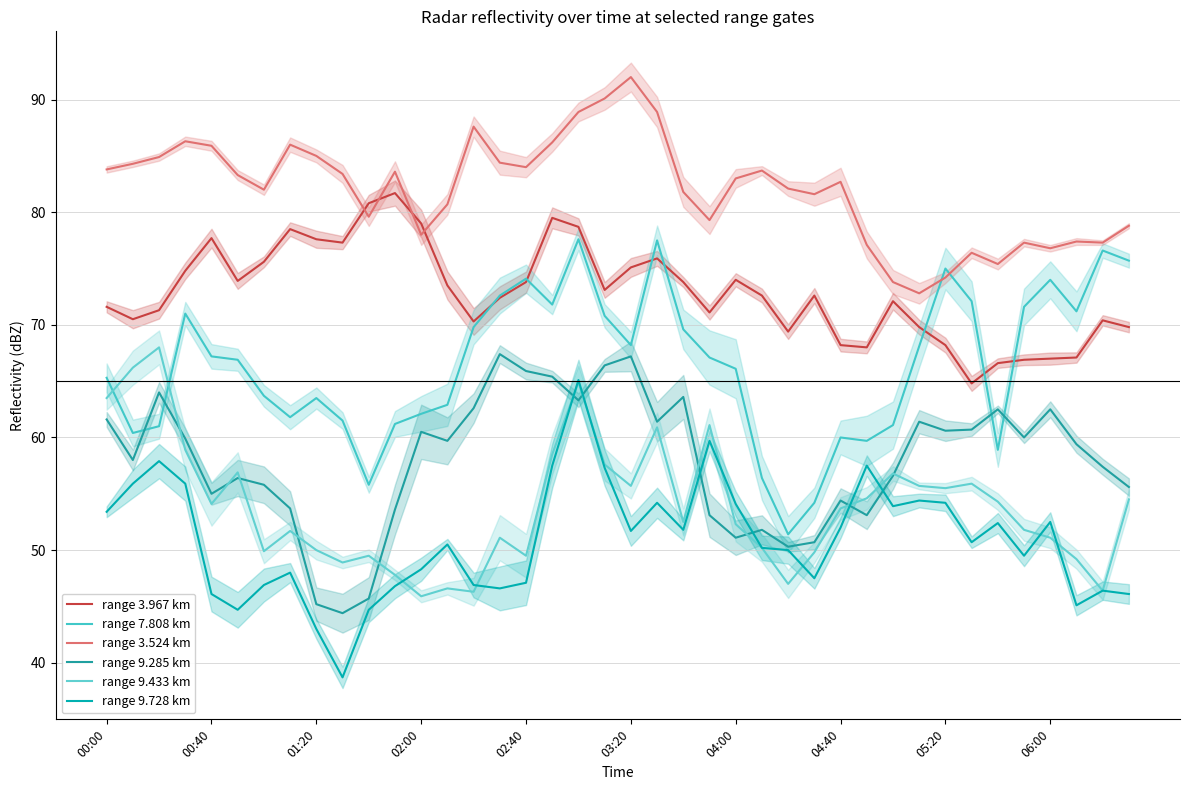

Reading left to right, what are all the values shown in this chart?

range 3.967 km: 71.6	70.5	71.3	74.8	77.7	73.9	75.6	78.5	77.6	77.3	80.8	81.7	79.0	73.5	70.3	72.4	73.8	79.5	78.7	73.1	75.1	75.9	73.8	71.1	74.0	72.6	69.4	72.6	68.2	68.0	72.1	69.8	68.2	64.8	66.6	66.9	67.0	67.1	70.4	69.8
range 7.808 km: 65.3	60.4	61.0	71.0	67.2	66.9	63.7	61.8	63.5	61.5	55.8	61.2	62.1	62.9	69.8	72.6	74.1	71.8	77.6	70.8	68.2	77.5	69.6	67.1	66.1	56.4	51.4	54.2	60.0	59.7	61.1	68.1	75.0	72.1	58.9	71.6	74.0	71.2	76.6	75.7
range 3.524 km: 83.8	84.3	84.9	86.3	85.9	83.3	82.0	86.0	85.0	83.4	79.6	83.6	78.0	80.7	87.6	84.4	84.0	86.2	88.9	90.1	92.0	88.9	81.8	79.3	83.0	83.7	82.1	81.6	82.7	77.1	73.8	72.8	74.2	76.4	75.4	77.3	76.8	77.4	77.3	78.8
range 9.285 km: 61.6	58.0	64.0	59.9	55.0	56.4	55.8	53.7	45.2	44.4	45.7	53.6	60.5	59.7	62.6	67.4	65.9	65.4	63.3	66.4	67.2	61.4	63.6	53.1	51.1	51.8	50.3	50.7	54.4	53.1	56.6	61.4	60.6	60.7	62.5	60.0	62.5	59.4	57.4	55.6
range 9.433 km: 63.5	66.2	68.0	58.9	54.1	56.9	49.9	51.7	50.0	48.9	49.5	47.8	45.9	46.6	46.3	51.1	49.5	58.5	64.9	57.6	55.7	60.9	52.5	61.1	52.3	50.2	47.0	49.8	53.7	54.6	56.8	55.7	55.5	55.9	54.3	51.8	51.1	49.2	46.4	54.5
range 9.728 km: 53.4	55.9	57.9	55.9	46.1	44.7	46.9	48.0	43.0	38.7	44.7	46.8	48.3	50.5	46.9	46.6	47.1	57.5	65.1	57.3	51.7	54.2	51.8	59.7	54.1	50.2	50.0	47.5	52.0	57.5	53.9	54.4	54.2	50.7	52.4	49.5	52.5	45.1	46.4	46.1